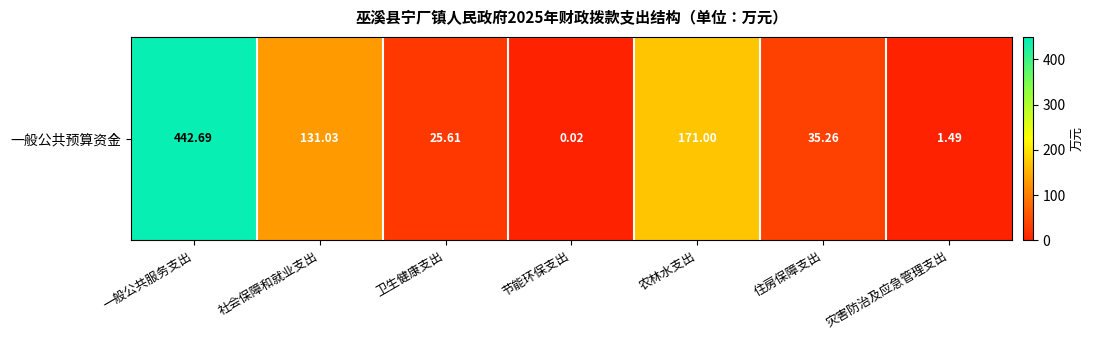

At which category does the chart reach its minimum across all series?

节能环保支出